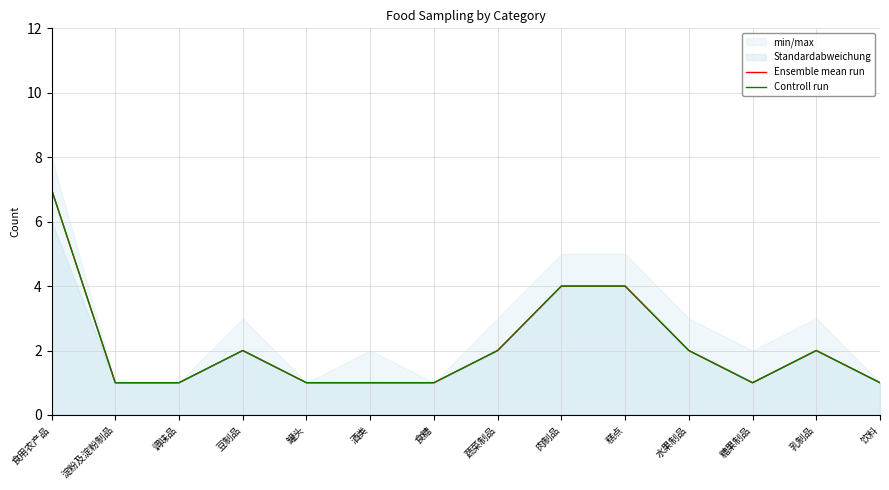

Which has a higher value, 罐头 or 豆制品?

豆制品